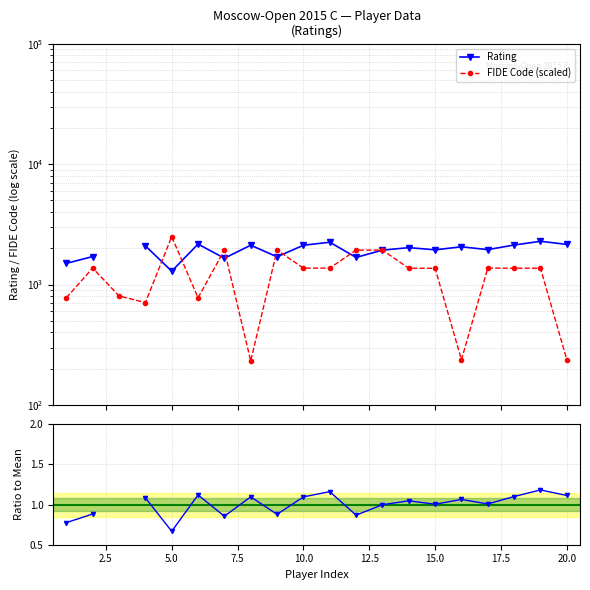

The value of FIDE Code (scaled) at 2.5 is 1370.1. True or false?

True